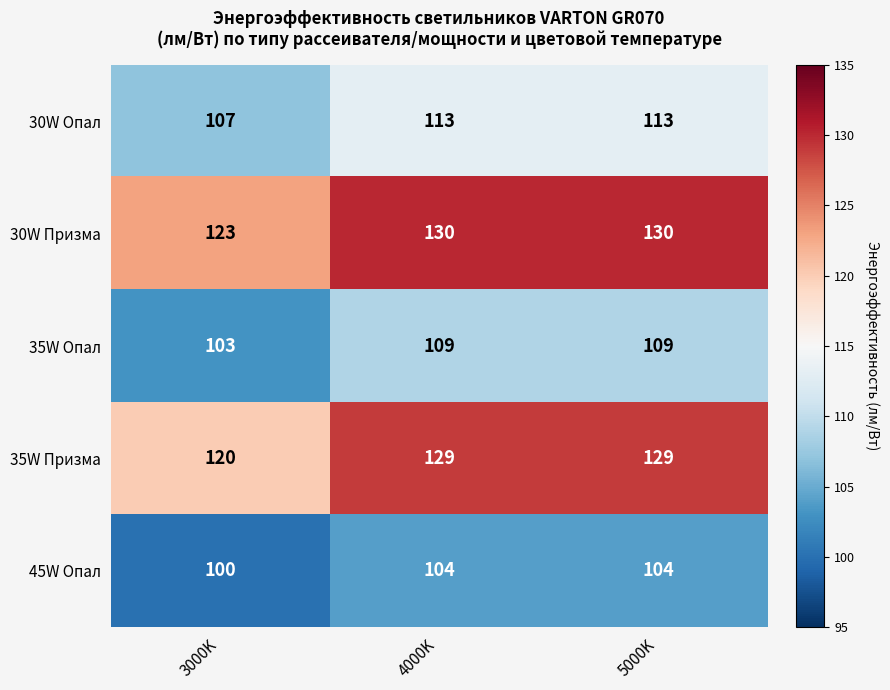

Read the 35W Призма value at 4000K.

129